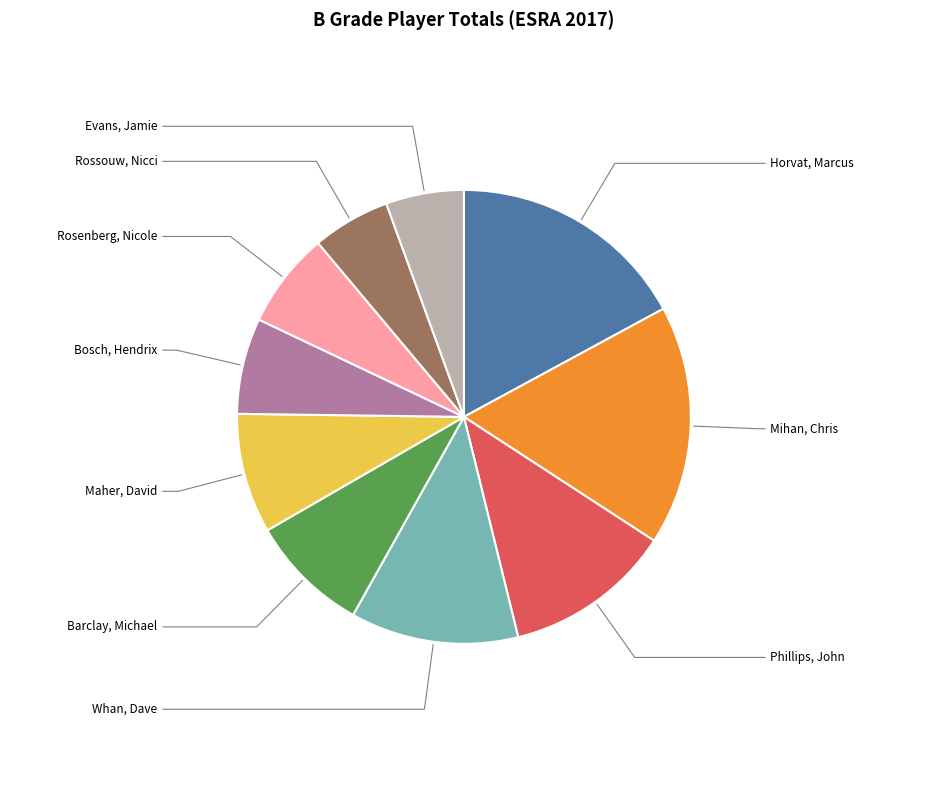

To the nearest percent, what is the average slice percentage?

10%